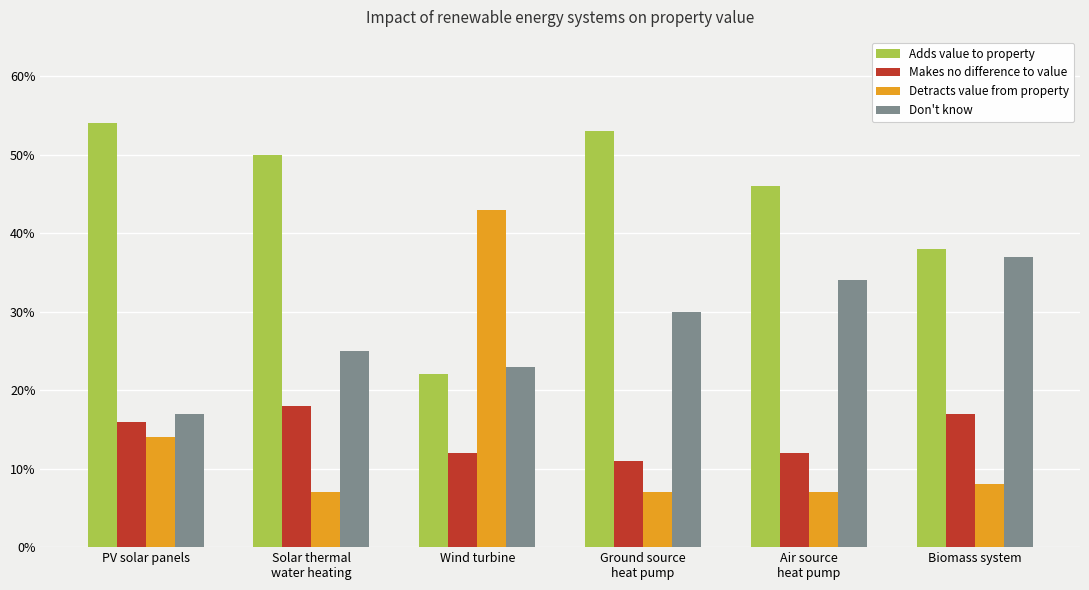

At which label does Adds value to property reach its peak?

PV solar panels